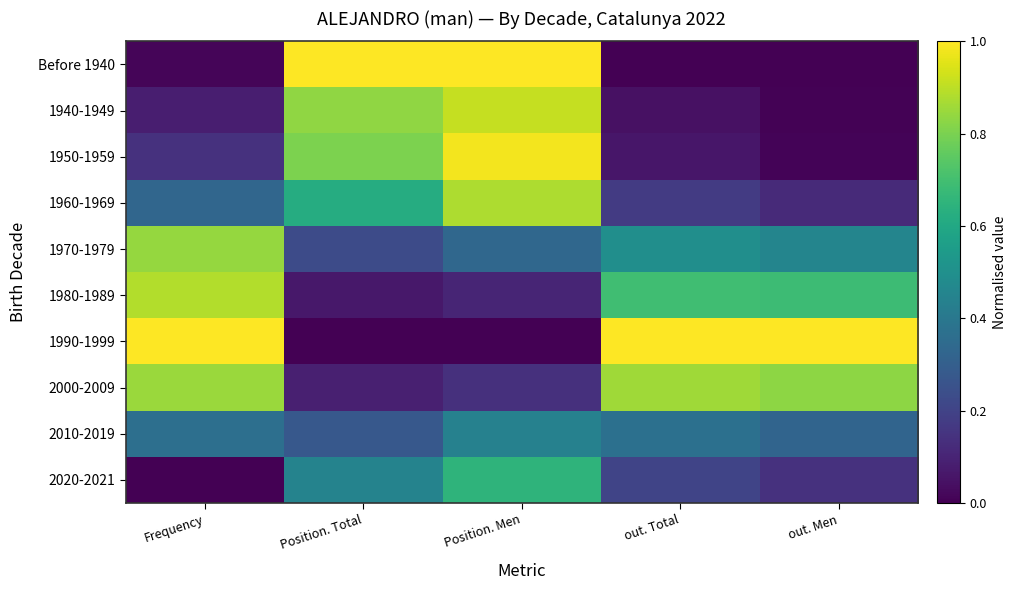

Reading left to right, transcribe all the data shown in this chart.

Before 1940: Frequency=0.0	Position. Total=1.0	Position. Men=1.0	out. Total=0.0	out. Men=0.0
1940-1949: Frequency=0.1	Position. Total=0.8	Position. Men=0.9	out. Total=0.0	out. Men=0.0
1950-1959: Frequency=0.1	Position. Total=0.8	Position. Men=1.0	out. Total=0.1	out. Men=0.0
1960-1969: Frequency=0.3	Position. Total=0.6	Position. Men=0.9	out. Total=0.2	out. Men=0.1
1970-1979: Frequency=0.8	Position. Total=0.2	Position. Men=0.3	out. Total=0.5	out. Men=0.5
1980-1989: Frequency=0.9	Position. Total=0.1	Position. Men=0.1	out. Total=0.7	out. Men=0.7
1990-1999: Frequency=1.0	Position. Total=0.0	Position. Men=0.0	out. Total=1.0	out. Men=1.0
2000-2009: Frequency=0.8	Position. Total=0.1	Position. Men=0.1	out. Total=0.9	out. Men=0.8
2010-2019: Frequency=0.4	Position. Total=0.3	Position. Men=0.4	out. Total=0.4	out. Men=0.3
2020-2021: Frequency=0.0	Position. Total=0.4	Position. Men=0.6	out. Total=0.2	out. Men=0.1